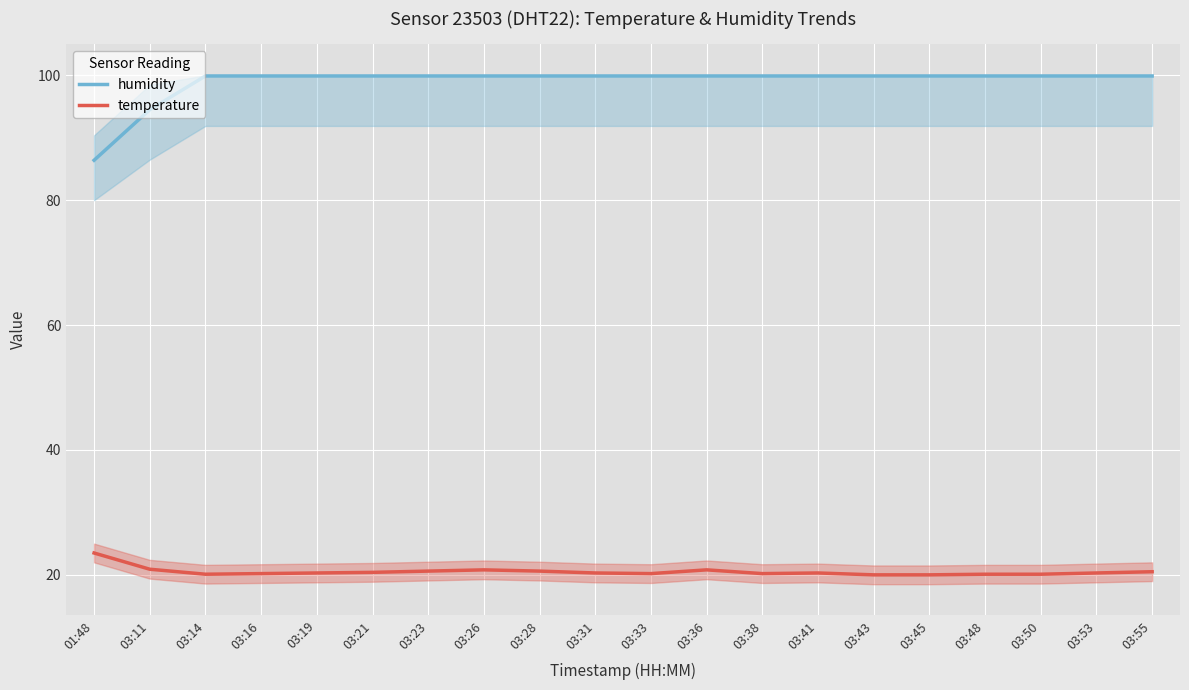

True or false: humidity has more than 0 points higher than both neighbors.

False